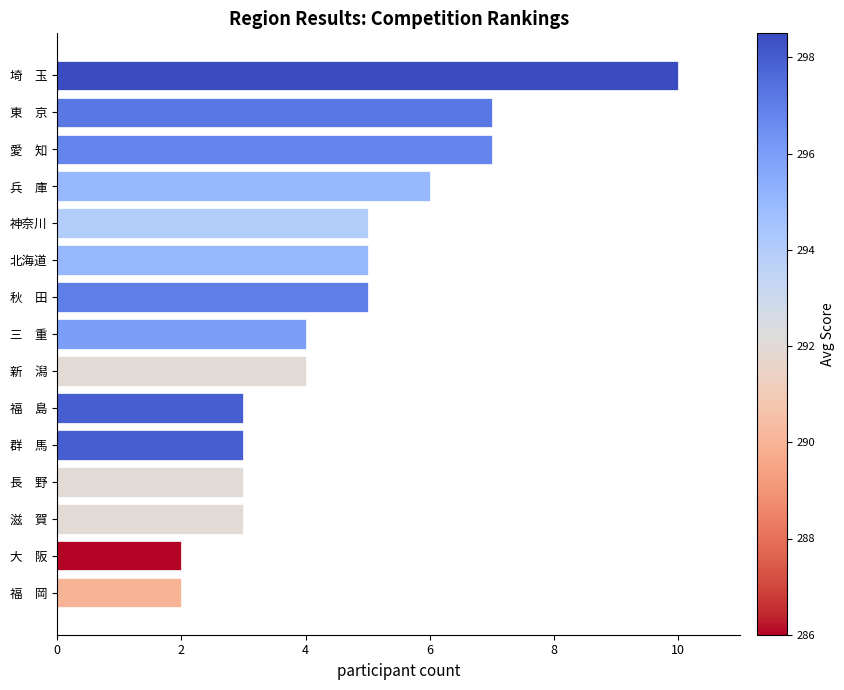

Reading top to bottom, list all the values displayed in this chart.

埼　玉=10	東　京=7	愛　知=7	兵　庫=6	神奈川=5	北海道=5	秋　田=5	三　重=4	新　潟=4	福　島=3	群　馬=3	長　野=3	滋　賀=3	大　阪=2	福　岡=2